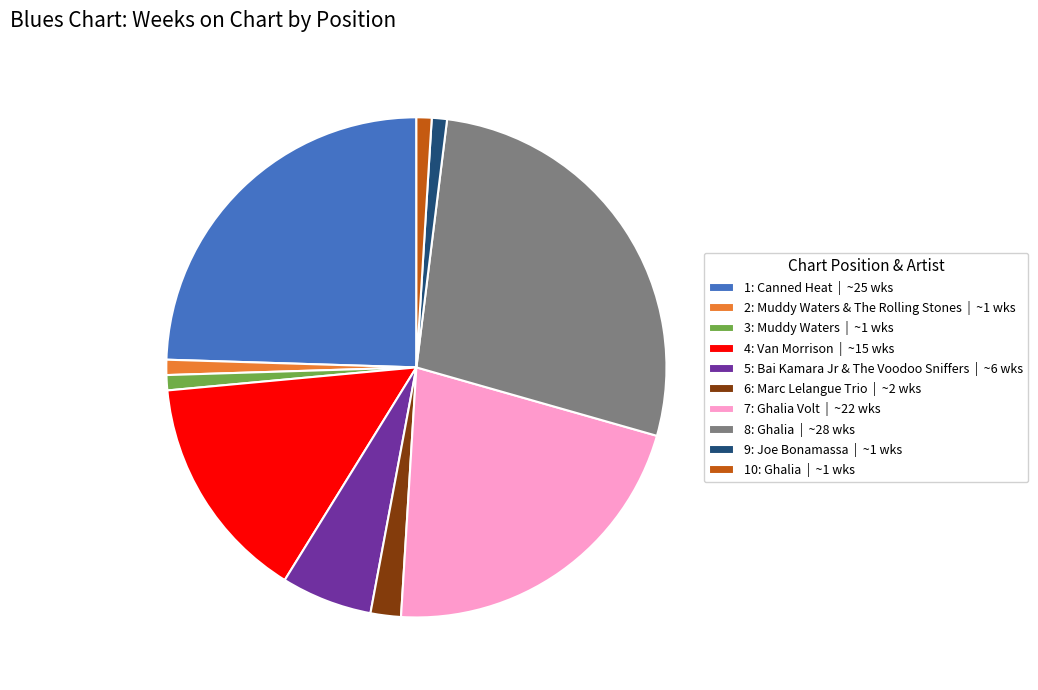

Is the sum of 2: Muddy Waters & The Rolling Stones | ~1 wks and 4: Van Morrison | ~15 wks greater than half?

No